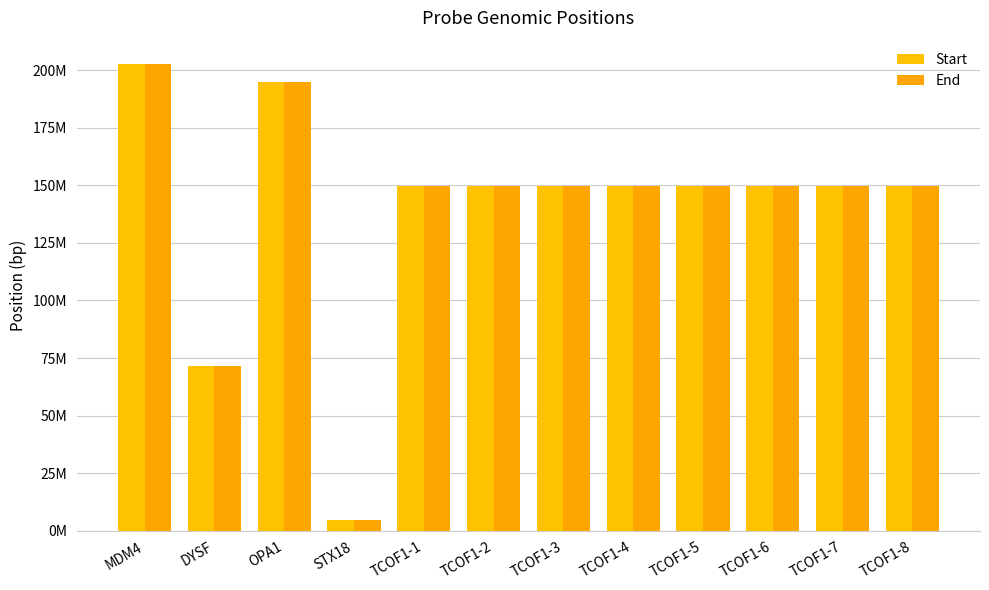

Rank the series by their maximum value, from lowest to highest.

Start, End